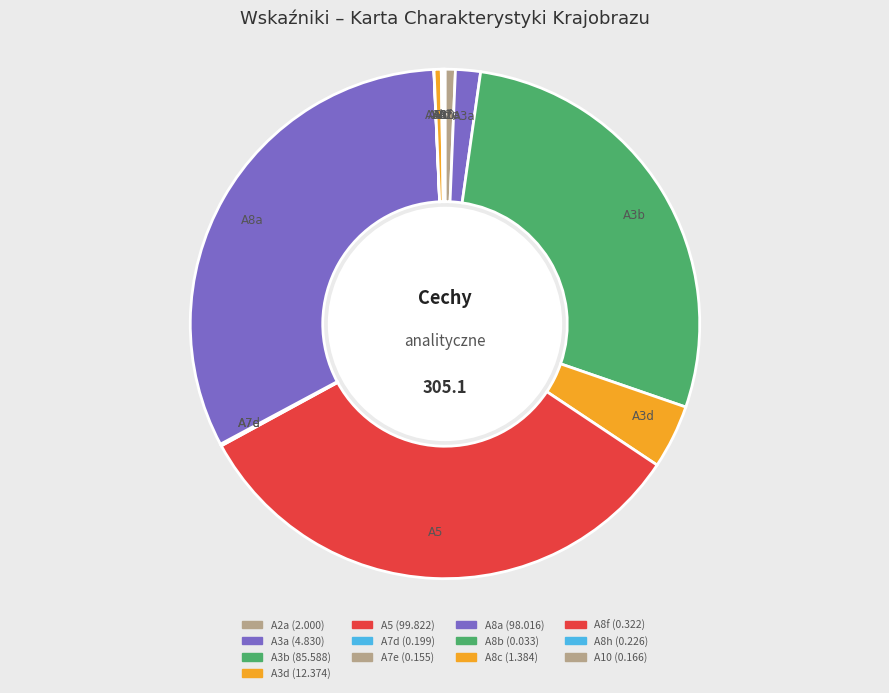

Is A8b the majority of the pie?

No